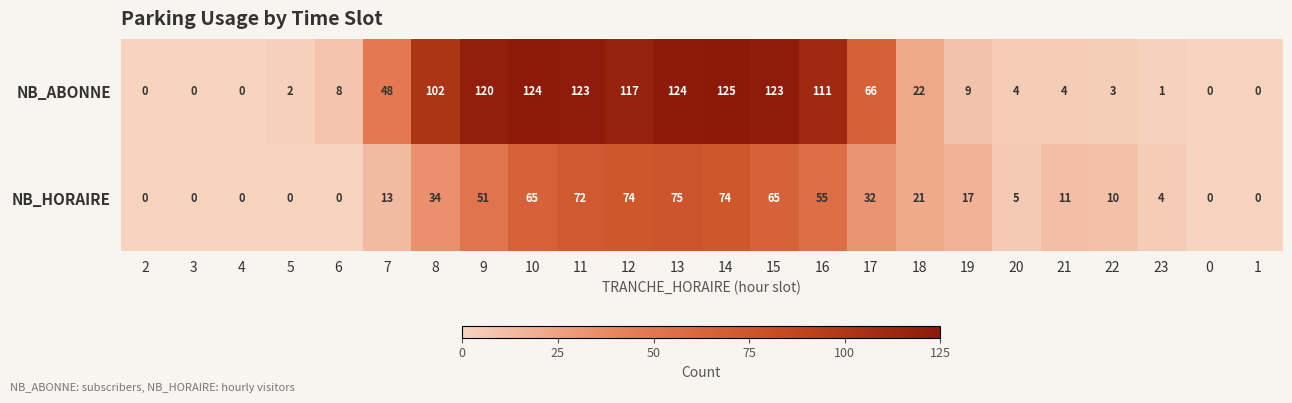

What is the difference between the highest and lowest values at 10?

59